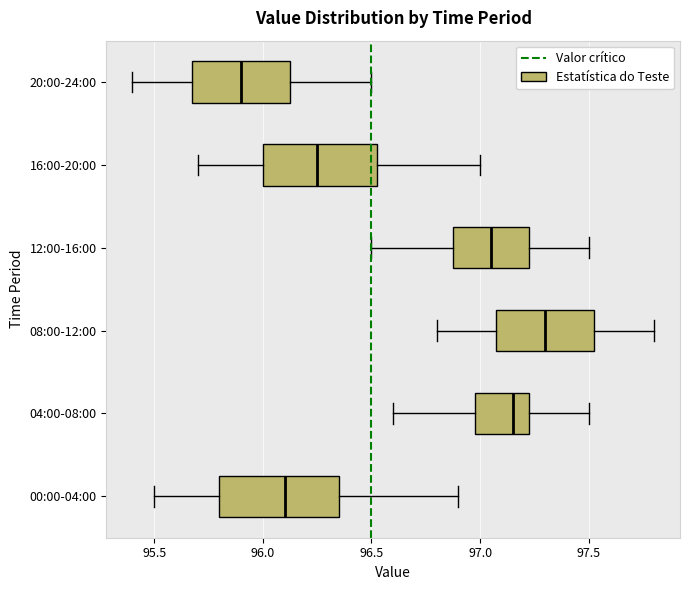

Reading bottom to top, read every box against the x-axis: the position of its median line, the range the box covers, and the ends of its whiskers. The values are not printed on the chart, so give them approximately, as read against the axis.

00:00-04:00: median 96.10, box 95.80 to 96.35, whiskers 95.50 to 96.90
04:00-08:00: median 97.15, box 97.00 to 97.25, whiskers 96.60 to 97.50
08:00-12:00: median 97.30, box 97.10 to 97.55, whiskers 96.80 to 97.80
12:00-16:00: median 97.05, box 96.90 to 97.25, whiskers 96.50 to 97.50
16:00-20:00: median 96.25, box 96.00 to 96.55, whiskers 95.70 to 97.00
20:00-24:00: median 95.90, box 95.70 to 96.15, whiskers 95.40 to 96.50